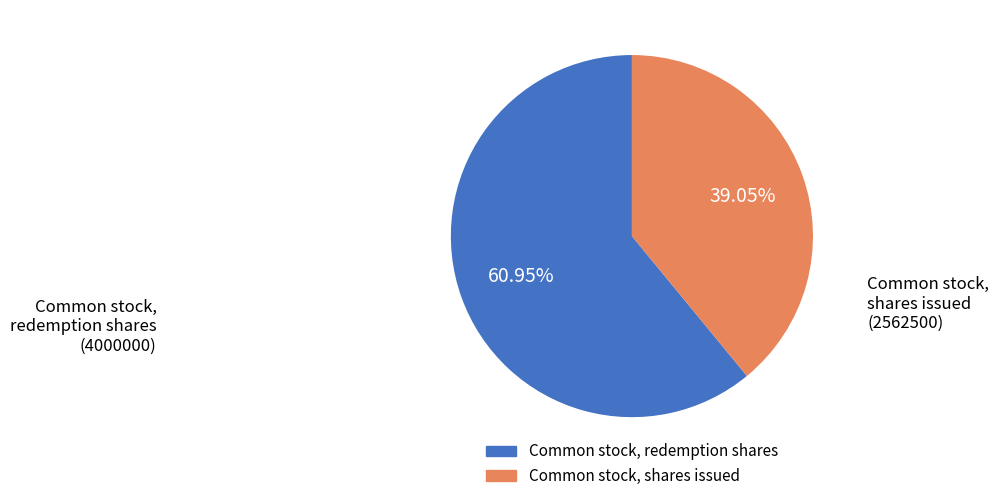

How many segments does this pie chart have?

2